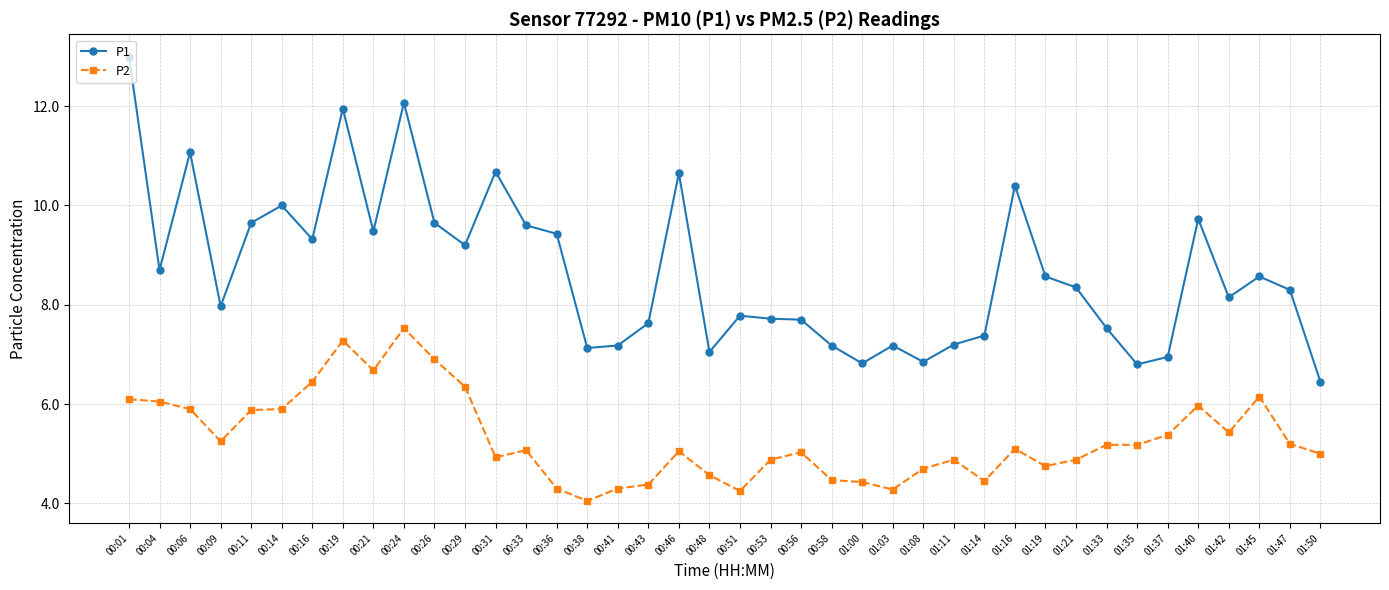

What are all the series names shown in the legend?

P1, P2